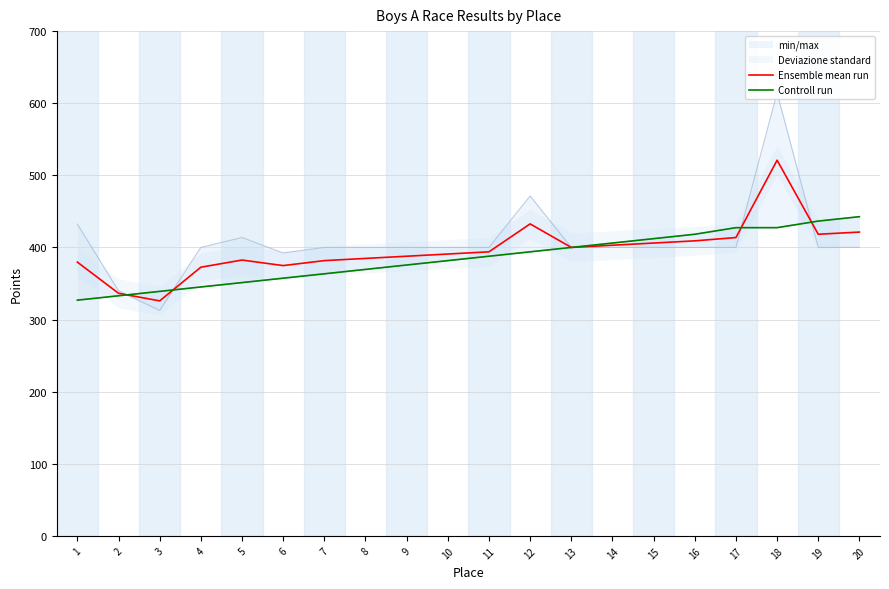

What is the total value across all series at 14?

809.1